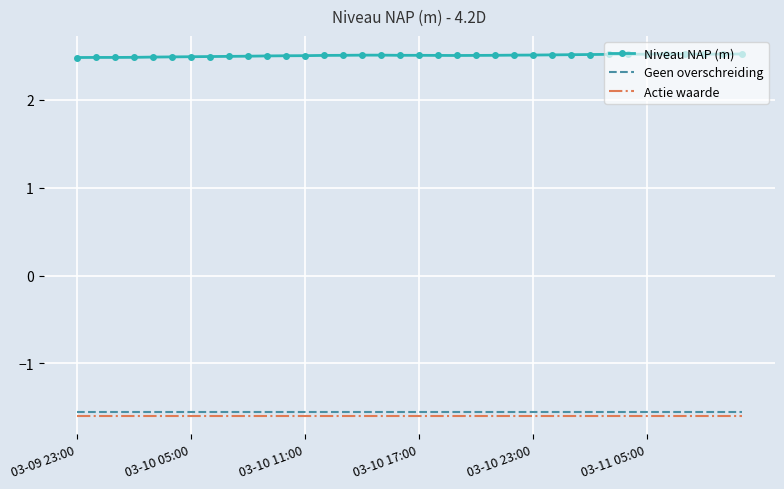

True or false: Geen overschreiding and Niveau NAP (m) cross at least once.

False